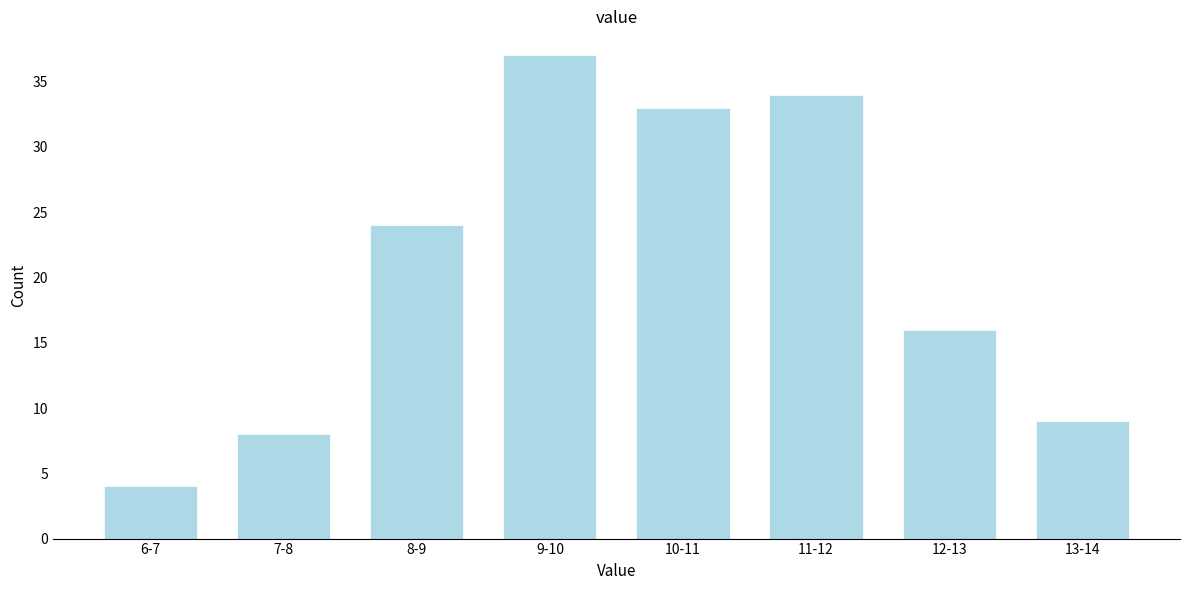

Reading right to left, what are all the values shown in this chart?

9	16	34	33	37	24	8	4